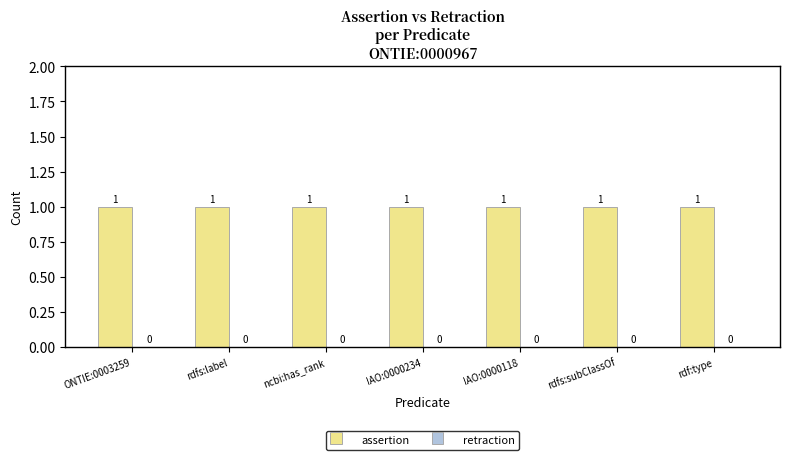

Which category has the lowest value across all series?

ONTIE:0003259